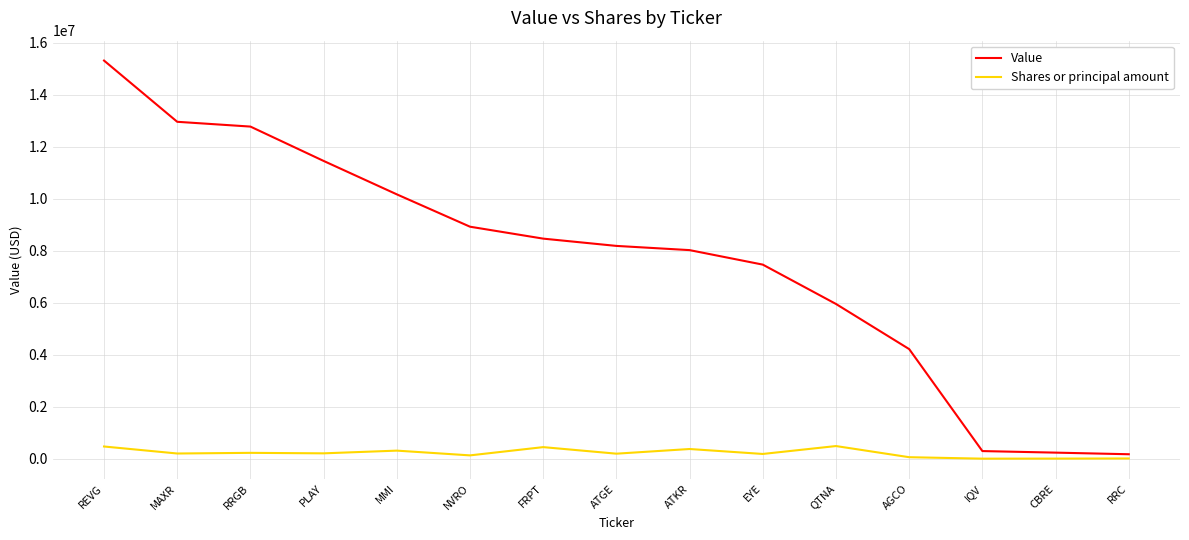

True or false: Value and Shares or principal amount cross at least once.

False